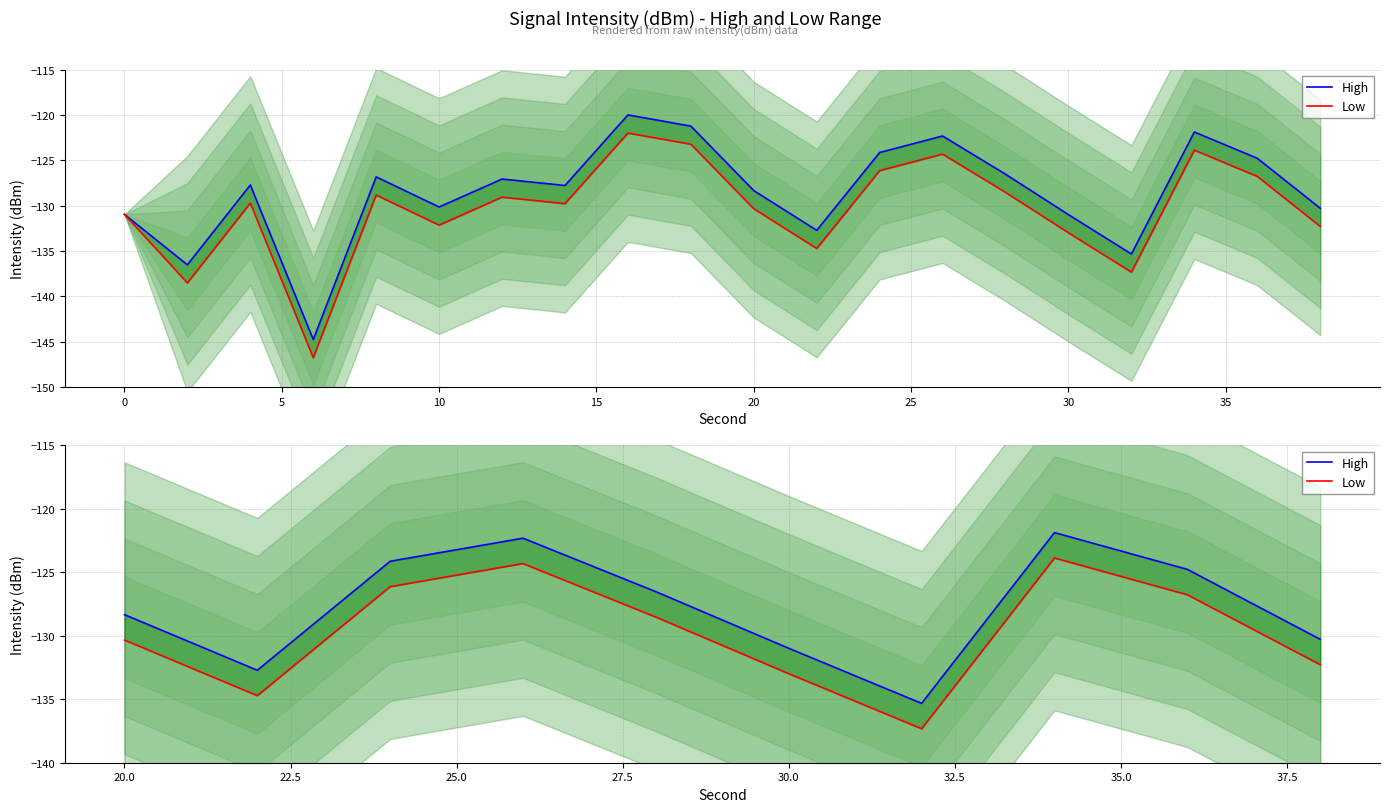

What are all the series names shown in the legend?

High, Low